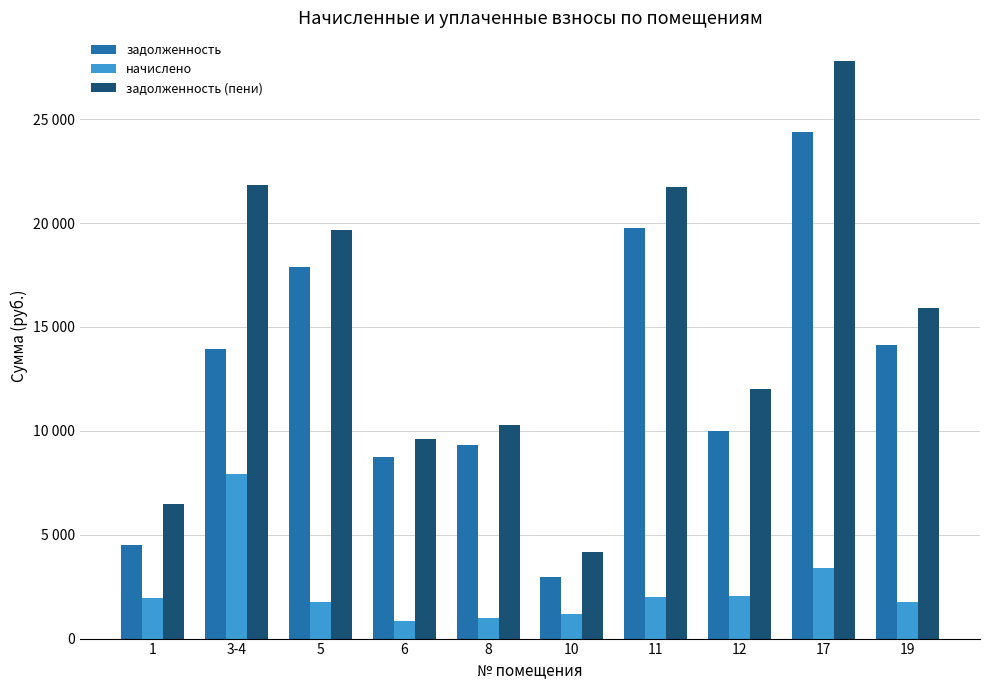

At which label is начислено closest to 4385?

17